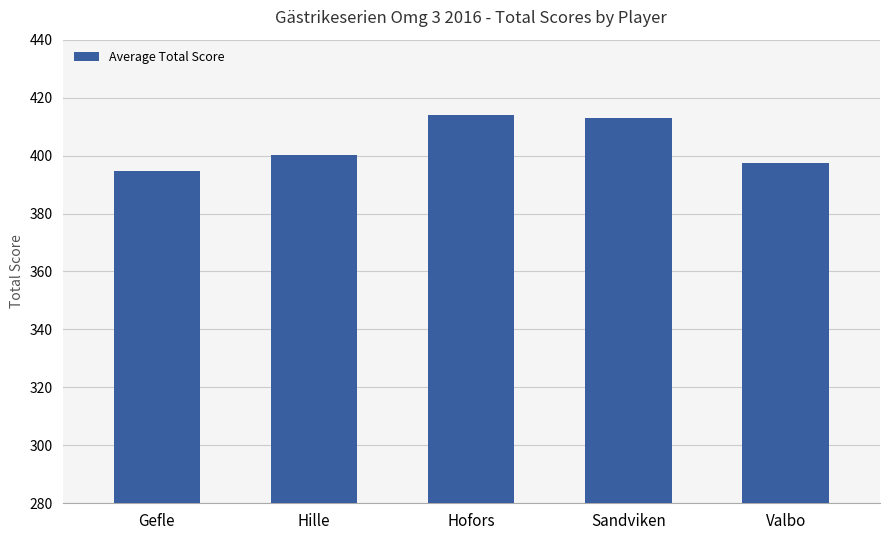

What is the smallest value displayed?

394.6